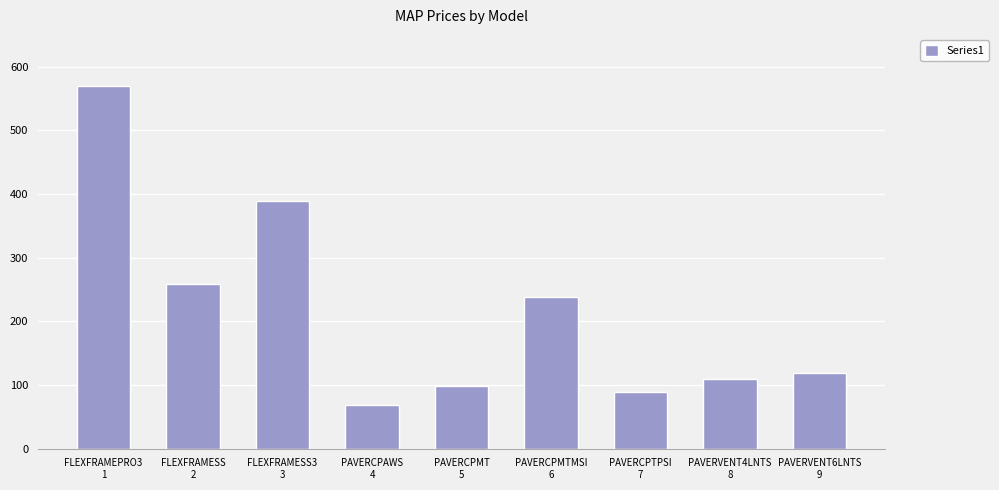

What is the ratio of the value at PAVERCPMT
5 to the value at PAVERCPTPSI
7?

1.1